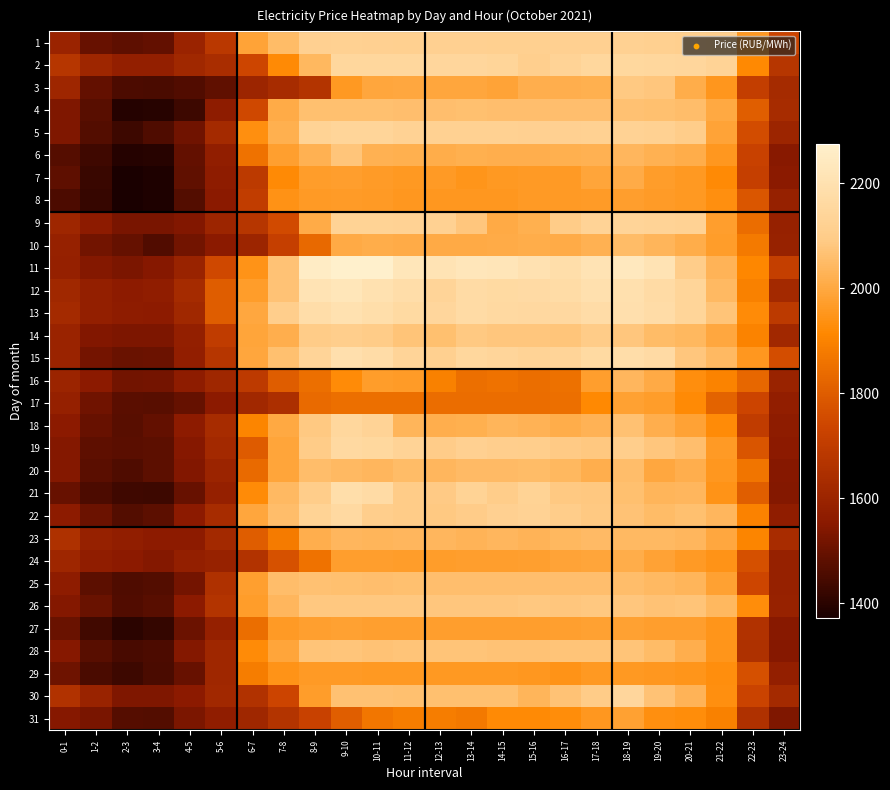

Rank the series at 6-7 from lowest to highest value.

10, 3, 31, 17, 30, 24, 9, 7, 16, 8, 2, 4, 19, 23, 20, 27, 6, 29, 18, 21, 28, 5, 11, 12, 26, 25, 1, 14, 15, 22, 13